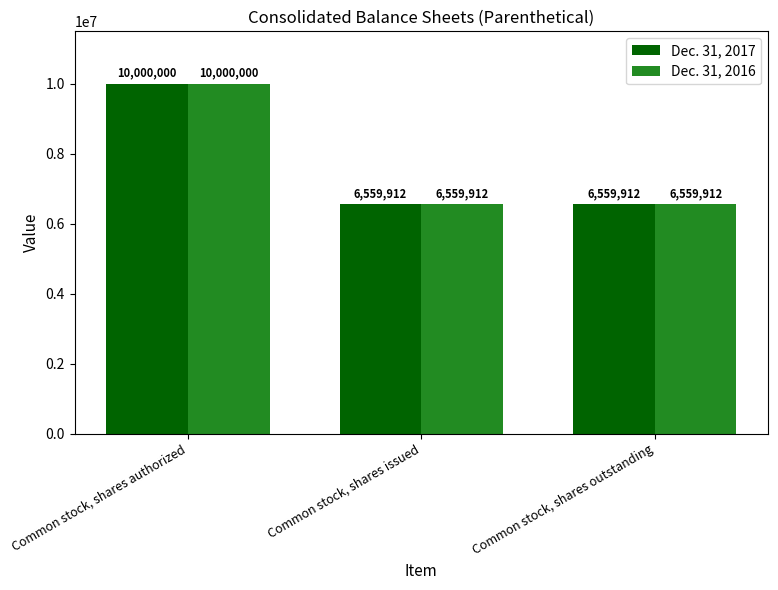

Reading left to right, list all the values displayed in this chart.

Dec. 31, 2017: Common stock, shares authorized=10000000	Common stock, shares issued=6559912	Common stock, shares outstanding=6559912
Dec. 31, 2016: Common stock, shares authorized=10000000	Common stock, shares issued=6559912	Common stock, shares outstanding=6559912